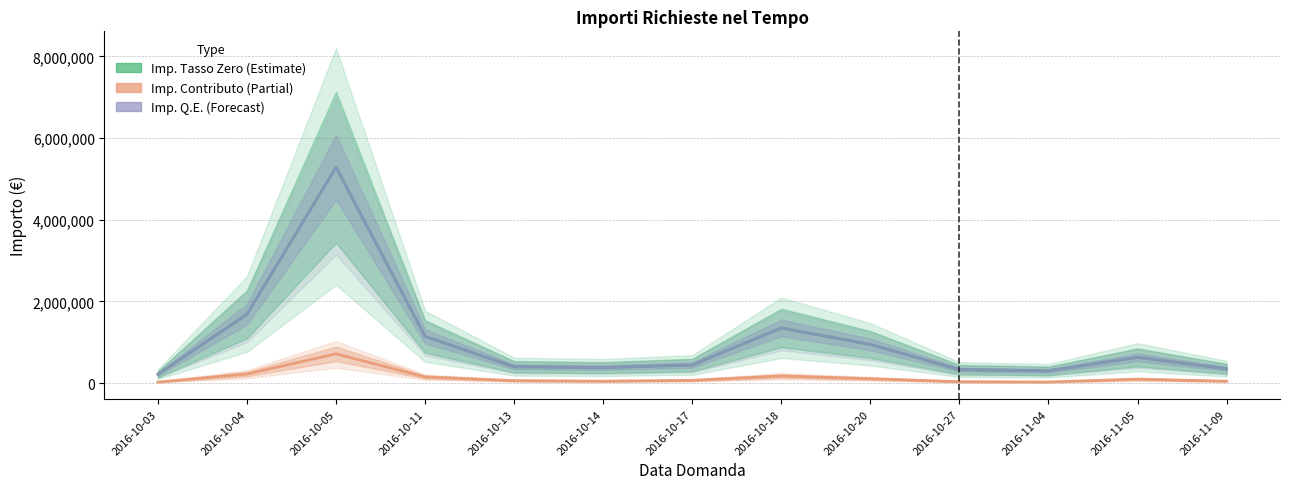

At which category does Imp. Contributo reach its first local valley?

2016-10-14